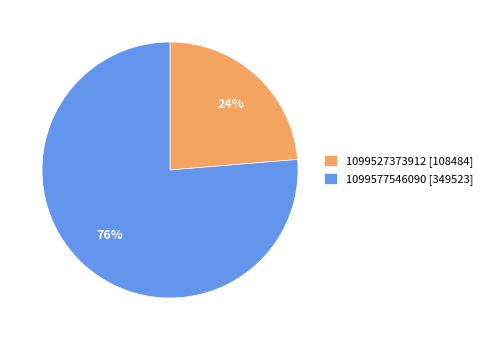

Rank the categories by value from highest to lowest.

1099577546090, 1099527373912